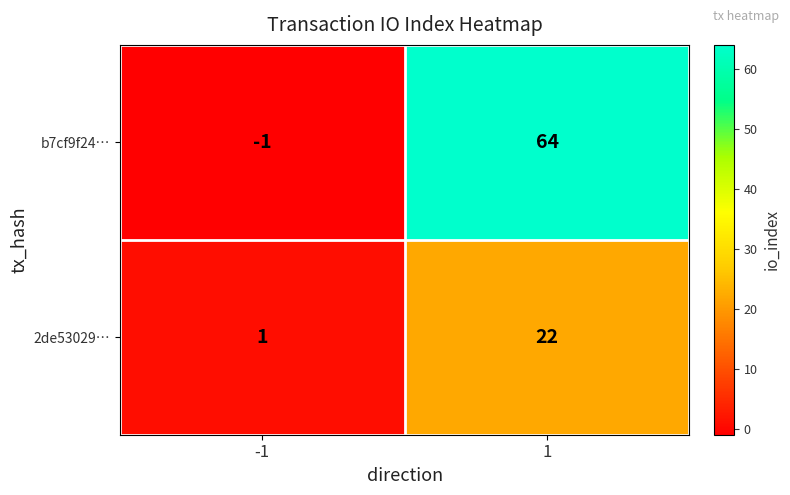

Which series changed the most between -1 and 1?

b7cf9f24…